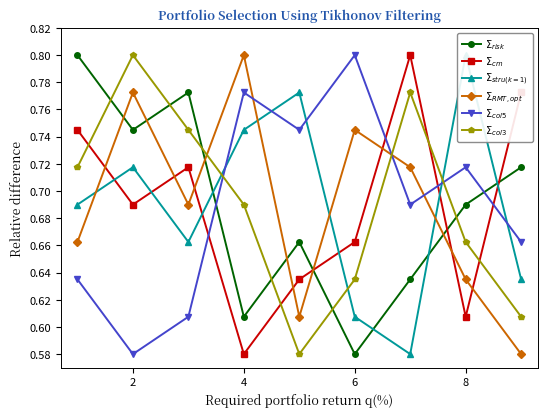

The $\Sigma_{RMT,opt}$ series shows 1.0 at 6. True or false?

False